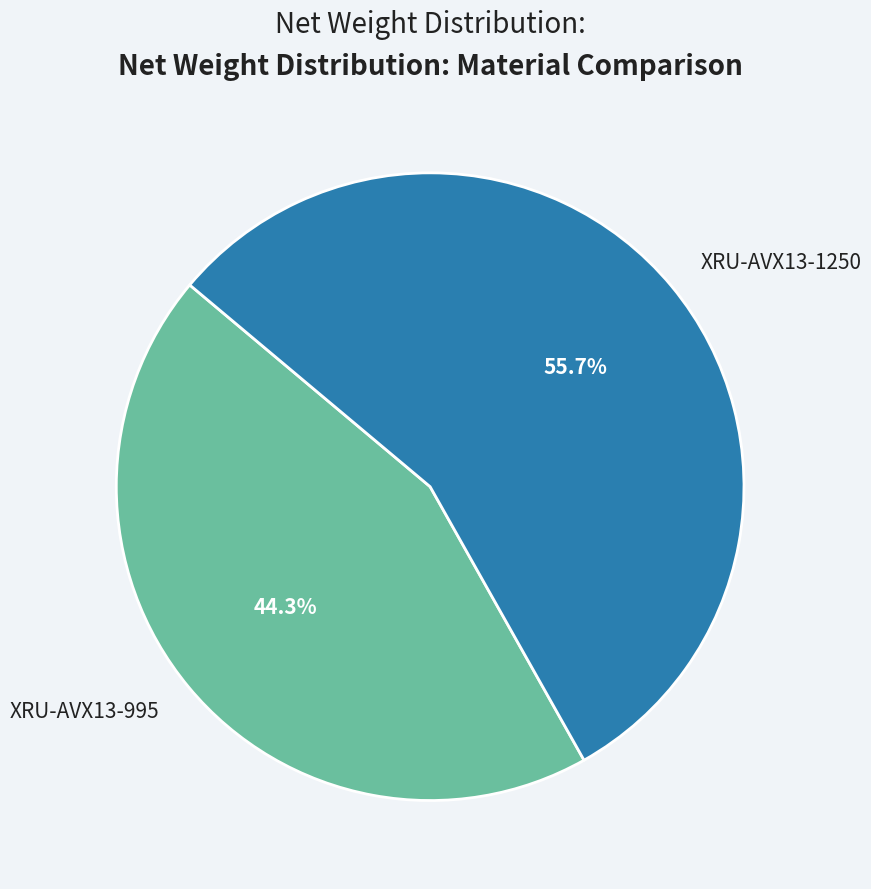

What is the largest slice in the pie chart?

XRU-AVX13-1250